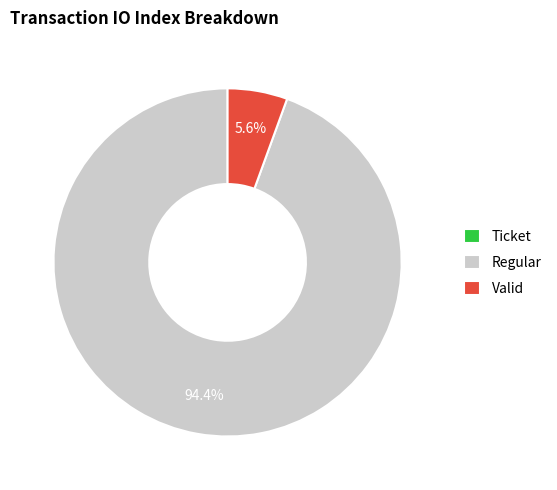

What is the largest slice in the pie chart?

Regular